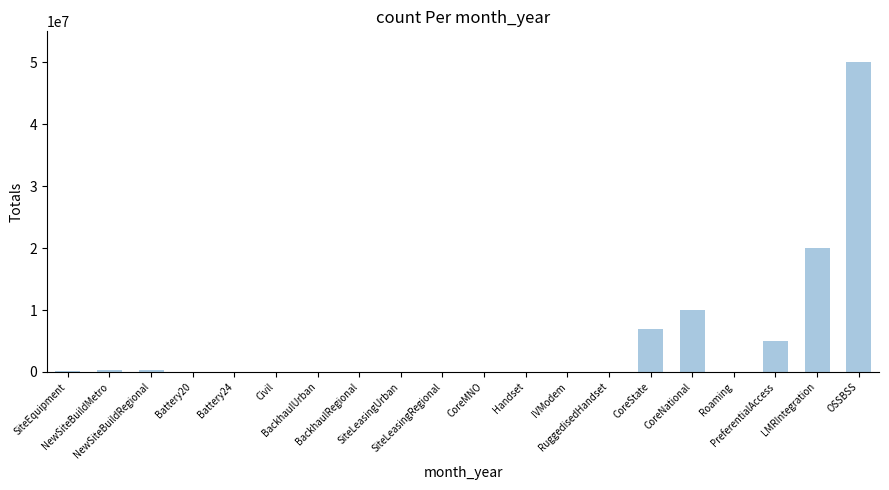

True or false: the data shows 700 at Handset.

True